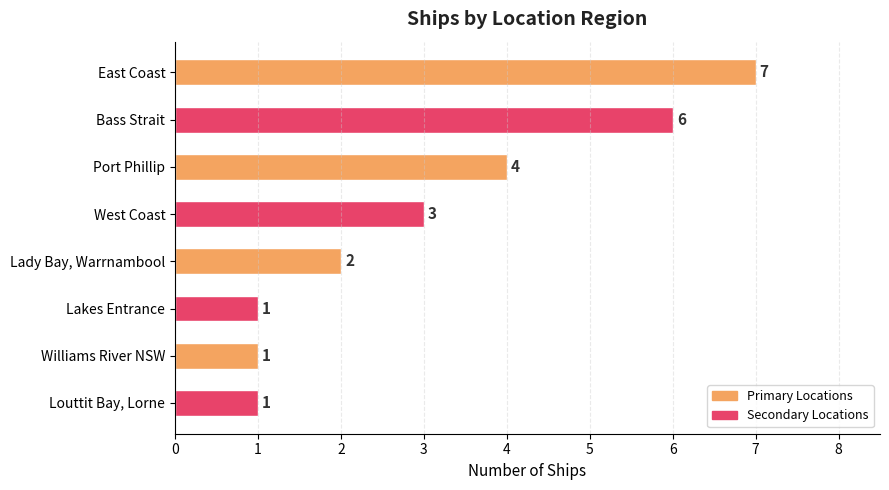

How many bars are there in total?

8